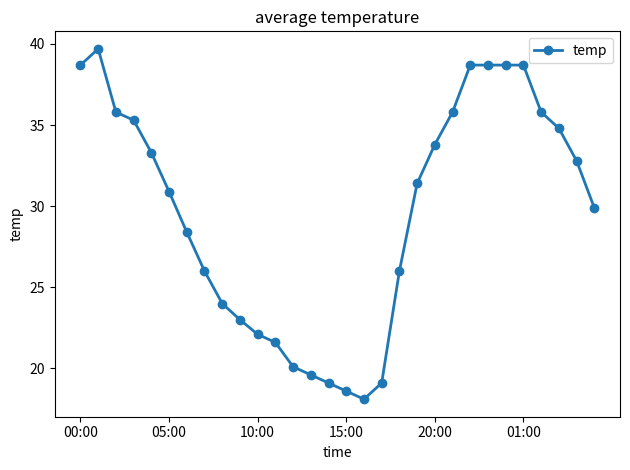

What is the difference between the maximum and minimum values?

21.6